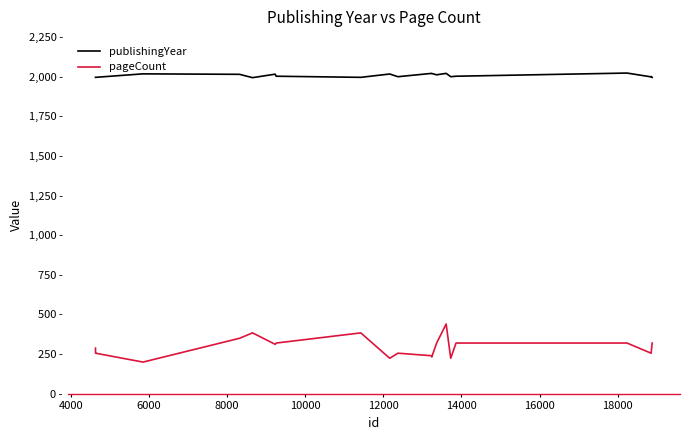

What are all the series names shown in the legend?

publishingYear, pageCount